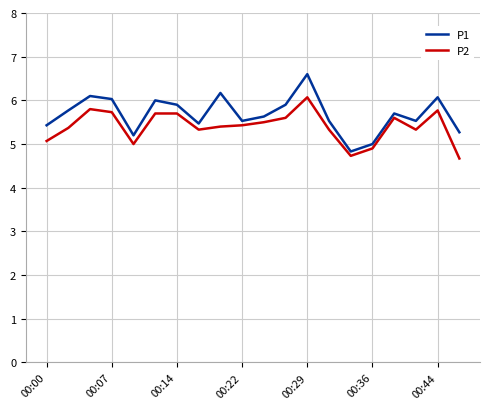

Is this an area chart (filled region under the line)?

No